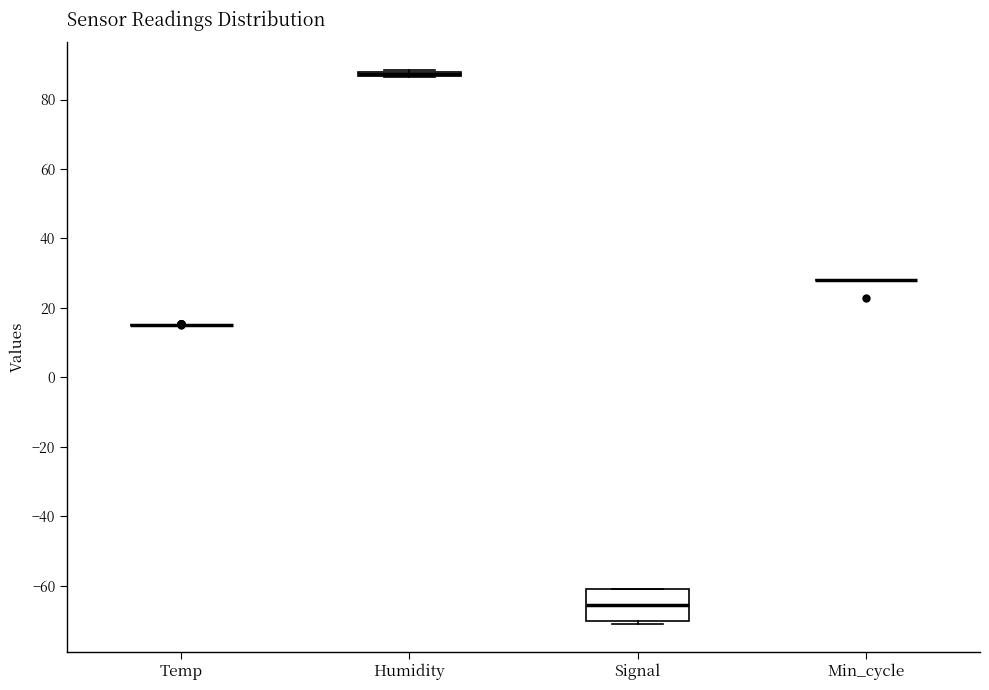

Which box is the tallest, from its lower edge to its upper edge?

Signal